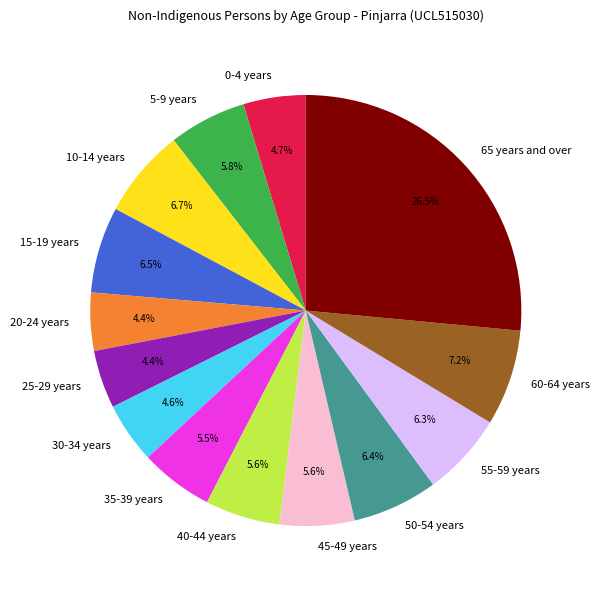

How many segments does this pie chart have?

14